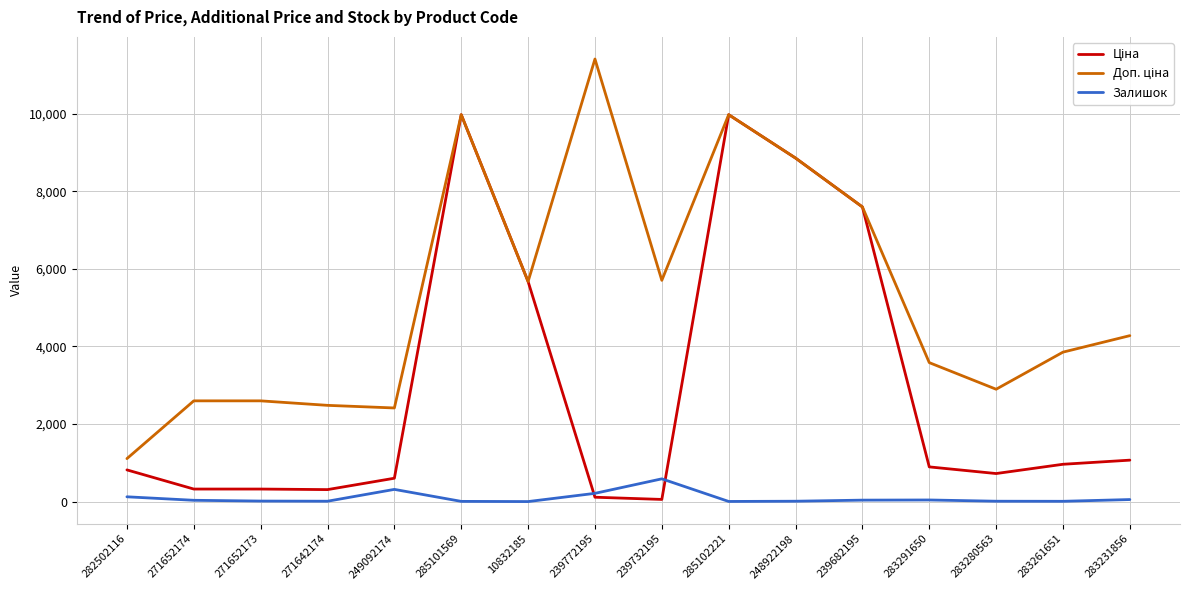

Is it true that Залишок equals 9.0 at 283261651?

True